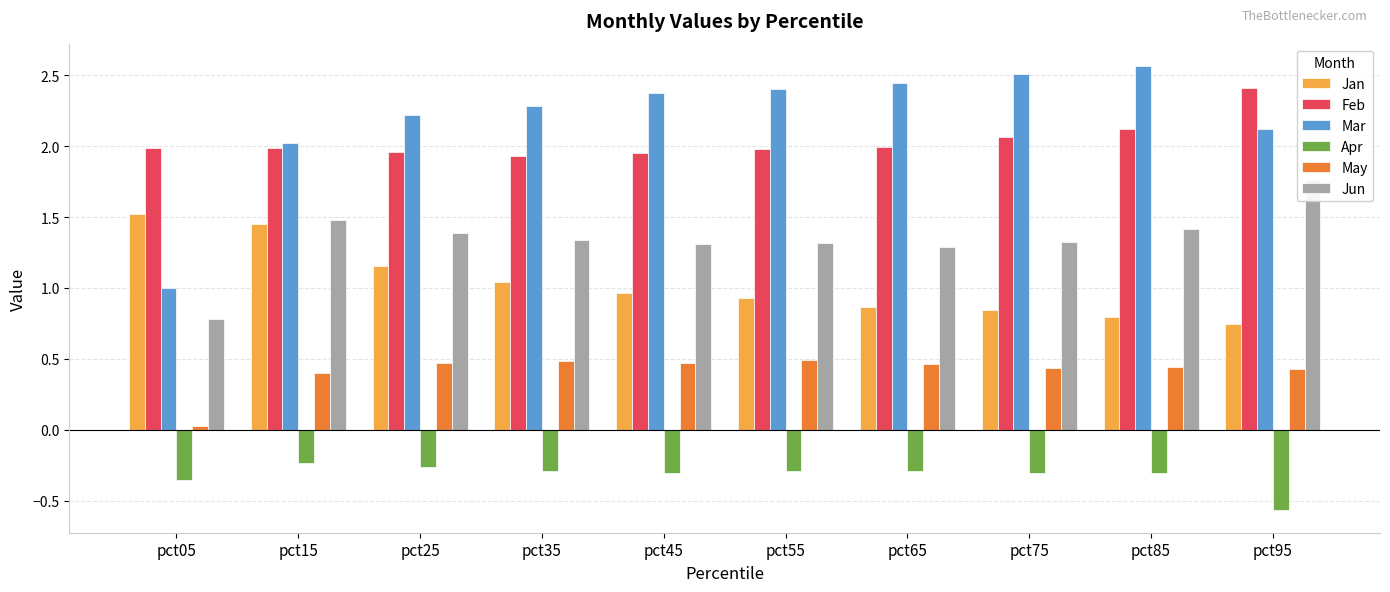

Where is Jan nearest to the value 1?

pct45